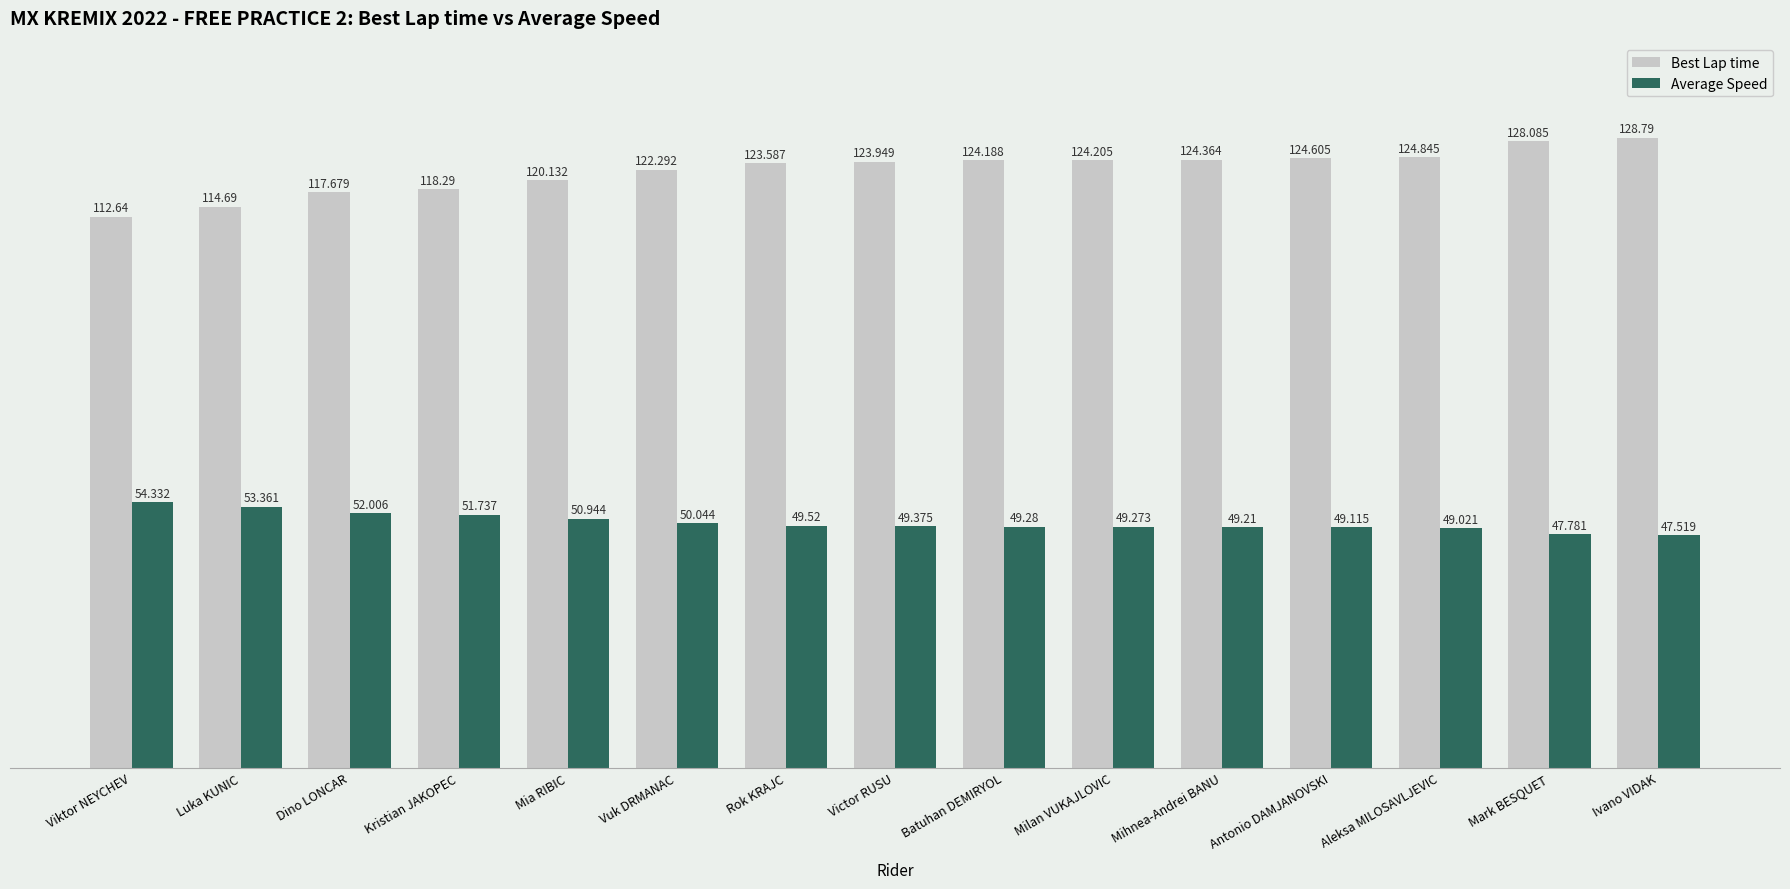

What is the sum of all Best Lap time values?

1832.3